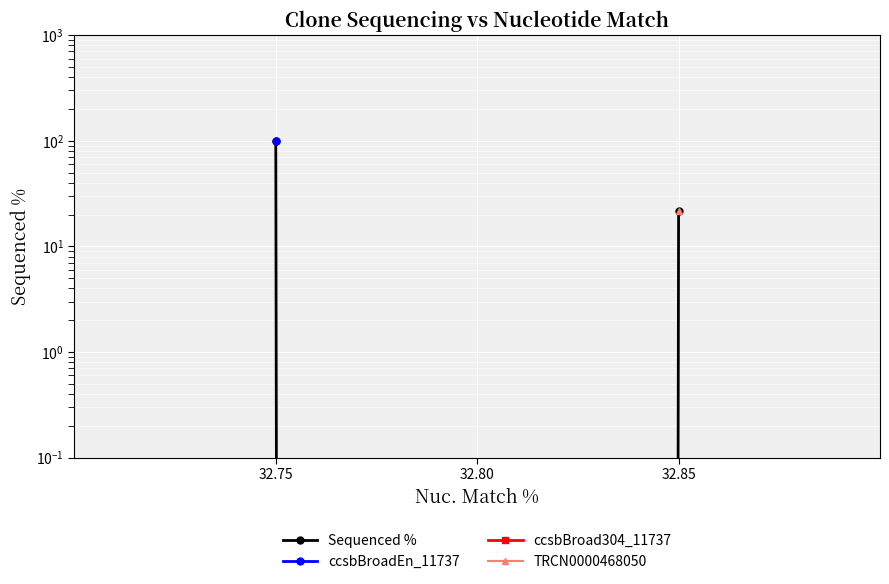

How many positive values are there?

2